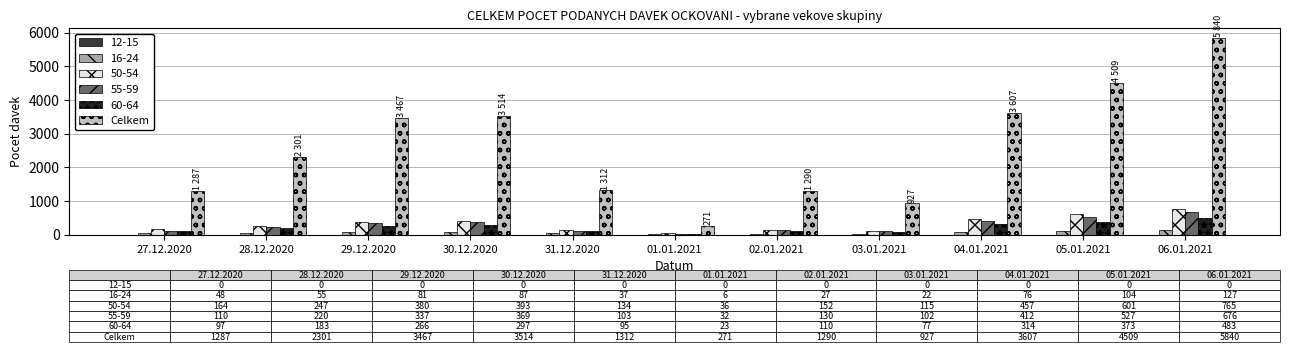

What is the maximum value shown in the chart?

5840